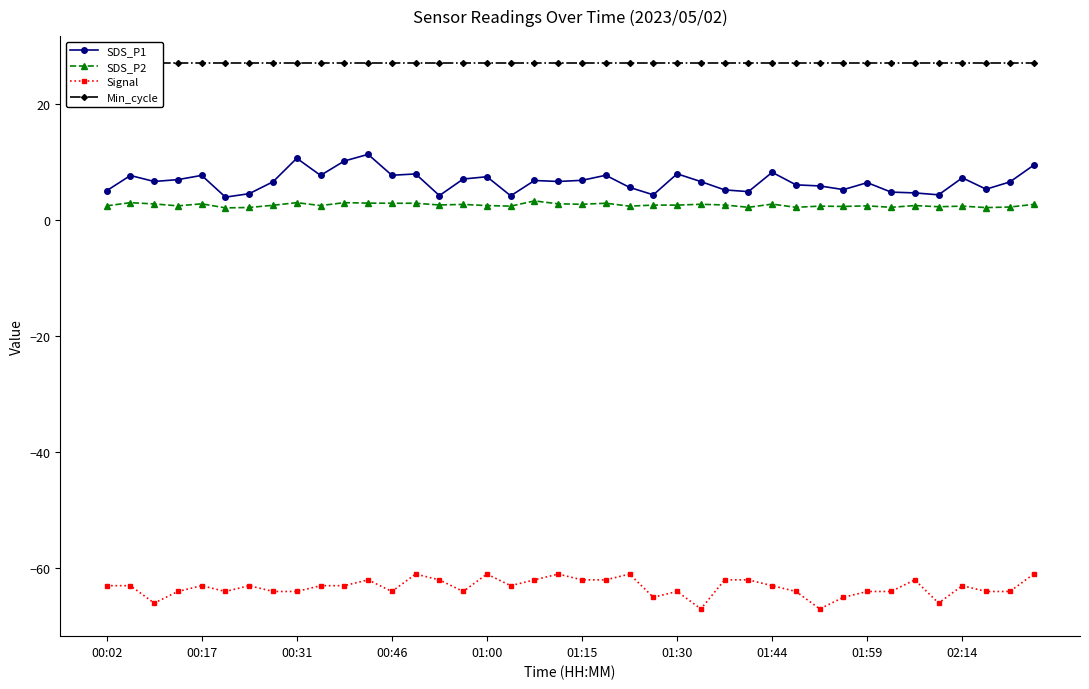

What is the value of the SDS_P2 point at the 5th from the left?

2.8